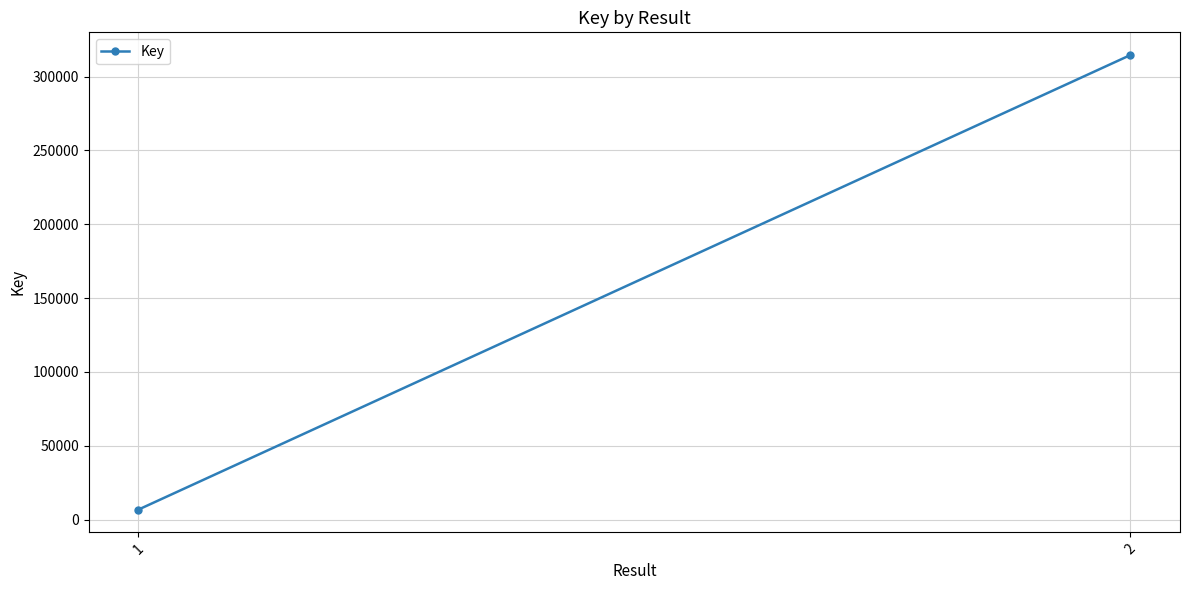

List the labels in order of value, smallest first.

1, 2